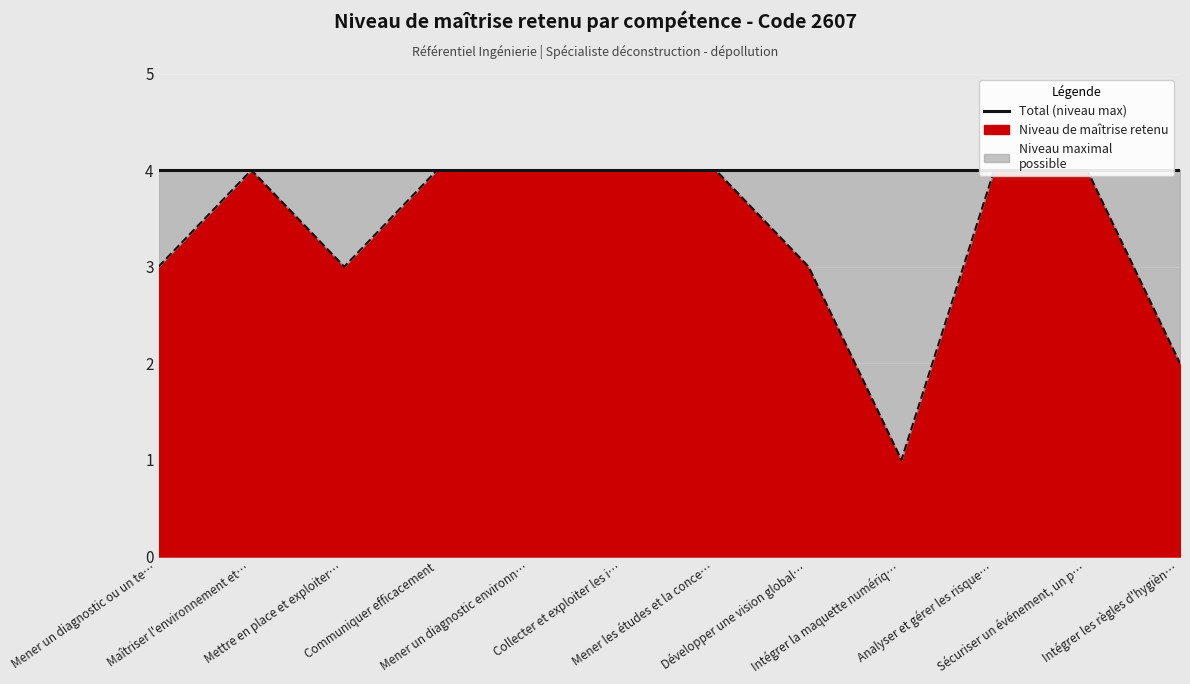

How many lines are shown in the chart?

1